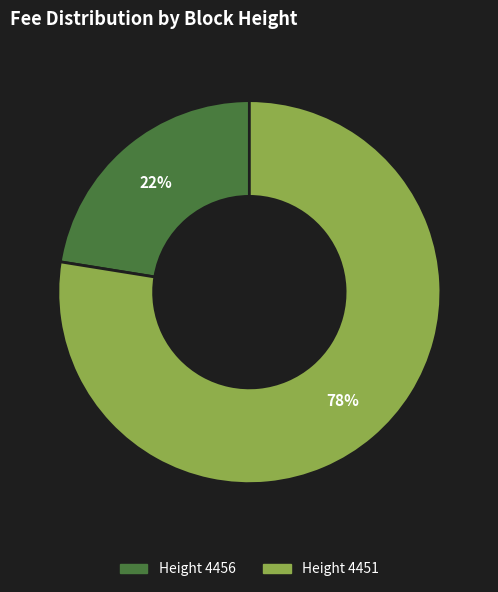

To the nearest percent, what is the average slice percentage?

50%